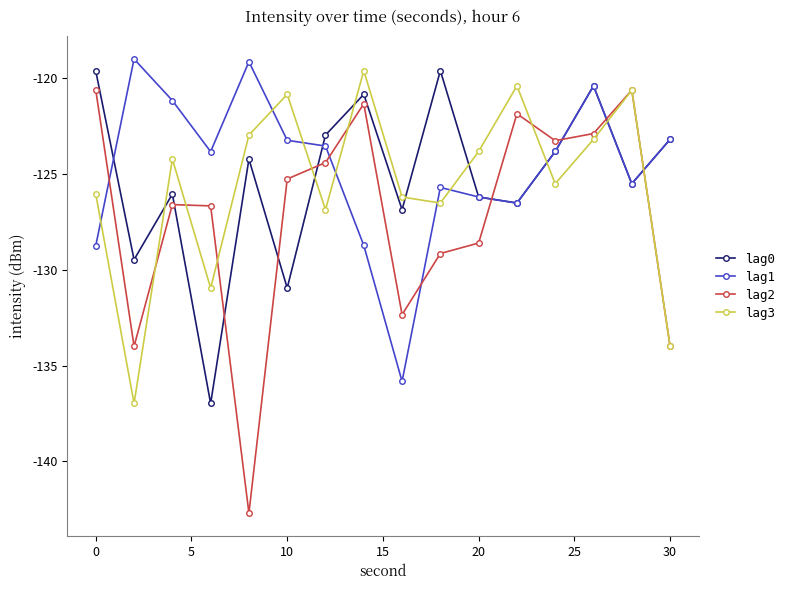

How many times do lag1 and lag2 cross each other?

7